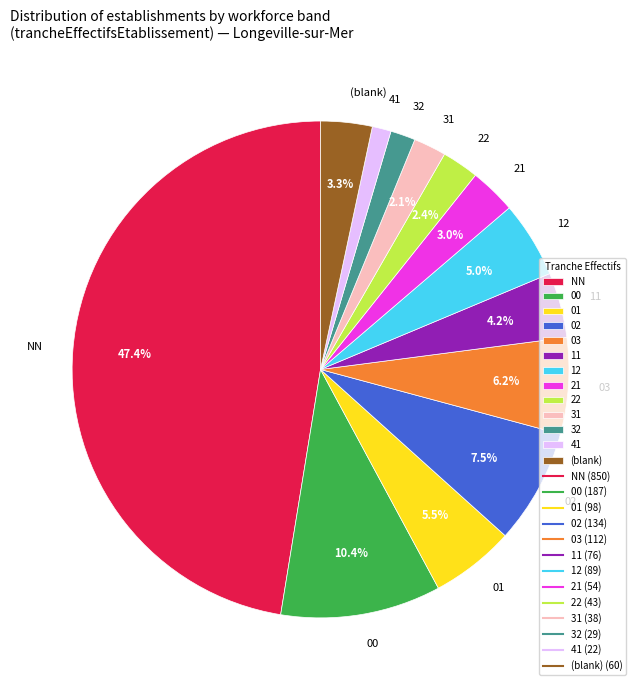

How much of the chart is everything except 00?

89.6%